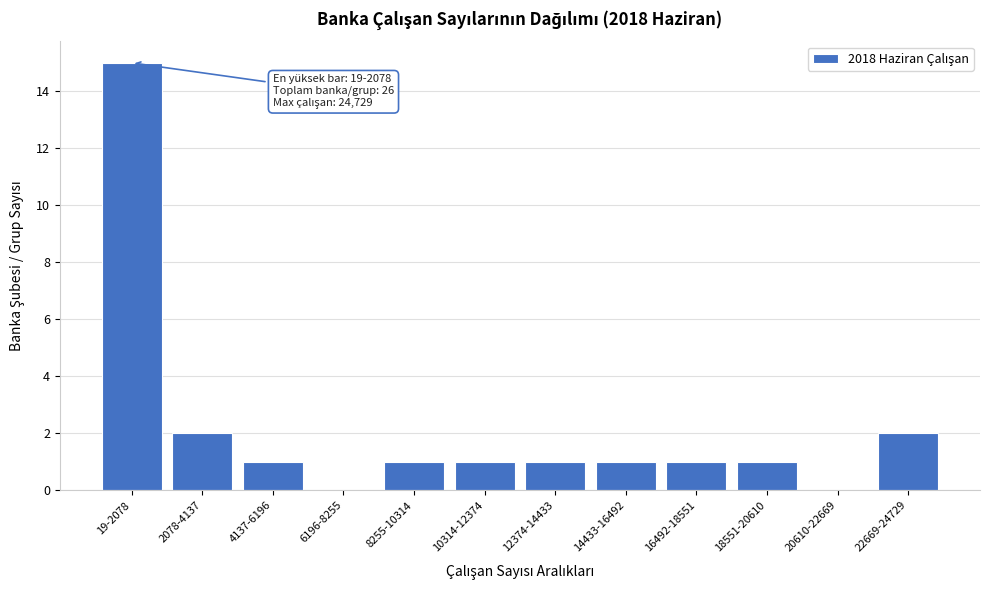

Reading left to right, list all the values displayed in this chart.

19-2078=15	2078-4137=2	4137-6196=1	6196-8255=0	8255-10314=1	10314-12374=1	12374-14433=1	14433-16492=1	16492-18551=1	18551-20610=1	20610-22669=0	22669-24729=2